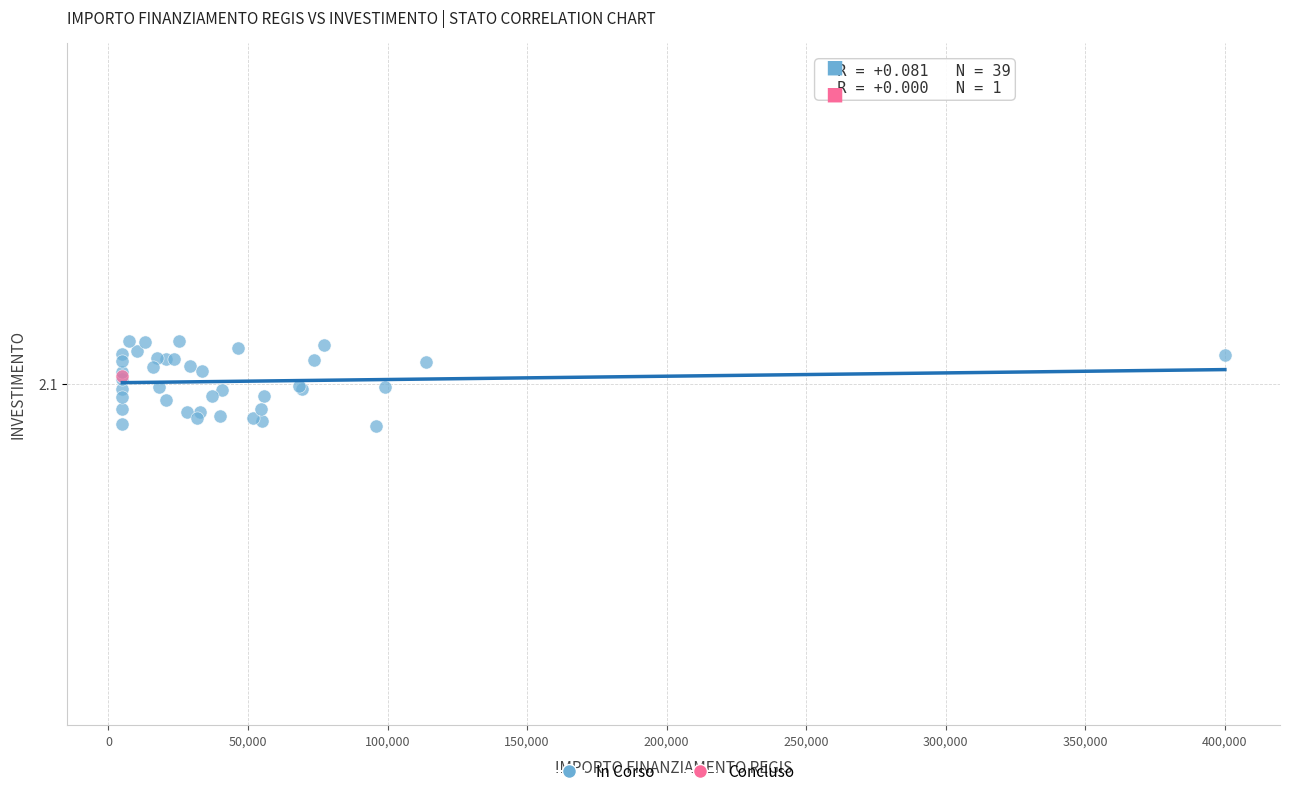

What are all the series names shown in the legend?

In Corso, Concluso